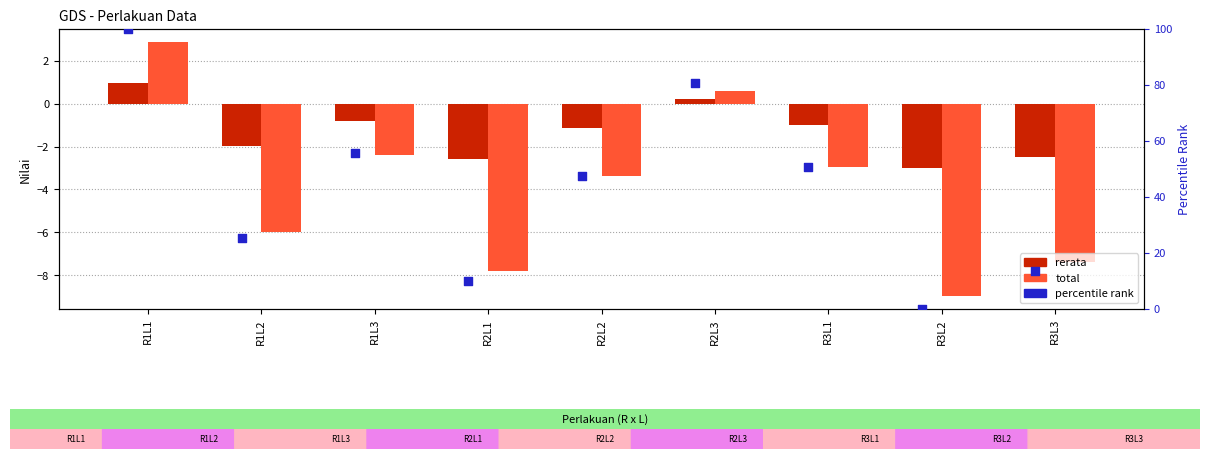

What are all the series names shown in the legend?

rerata, total, percentile rank (rerata)